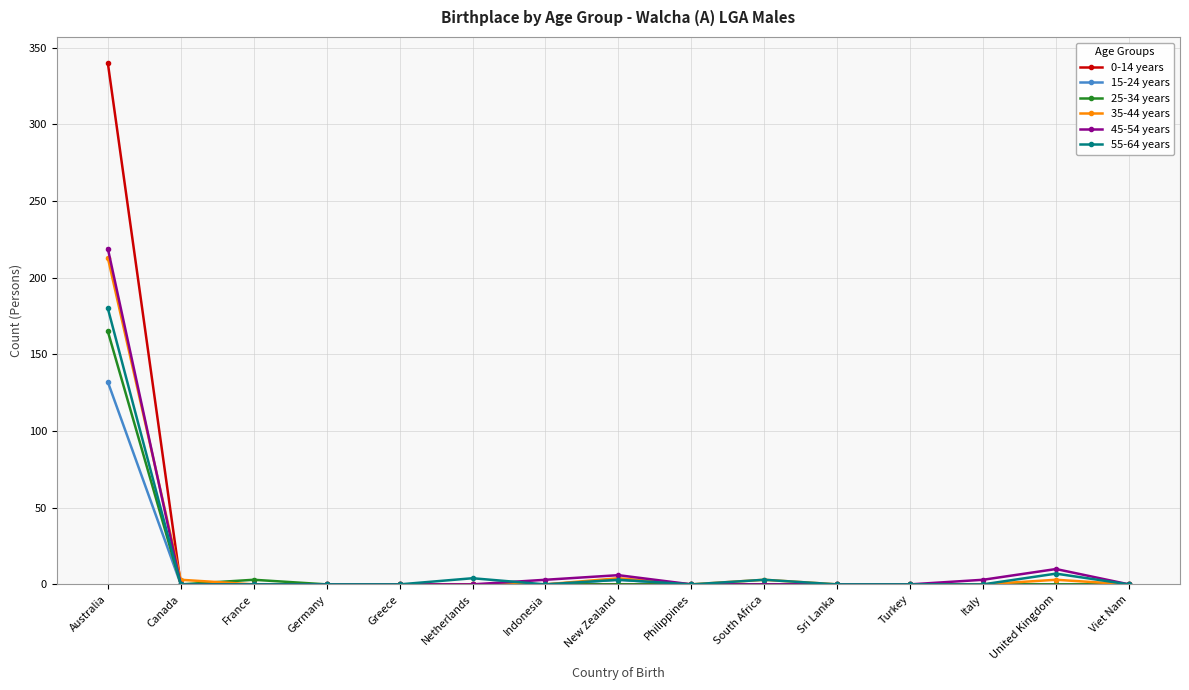

Which series has the largest range (max minus min)?

0-14 years